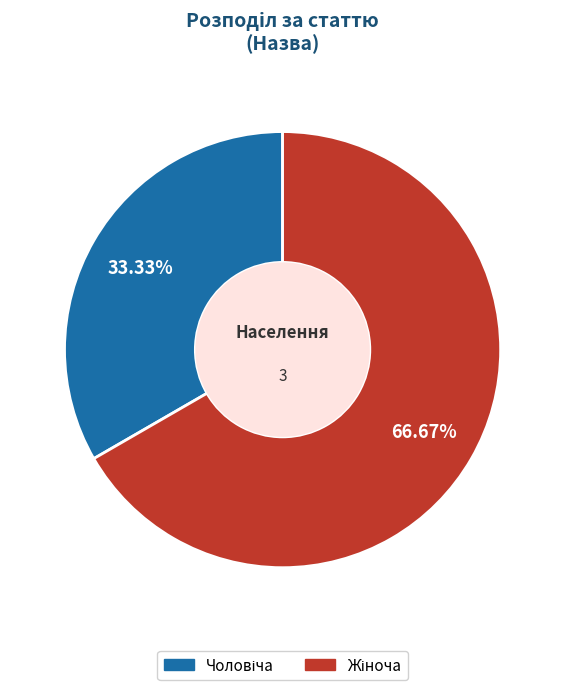

Does any single category account for the majority?

Yes